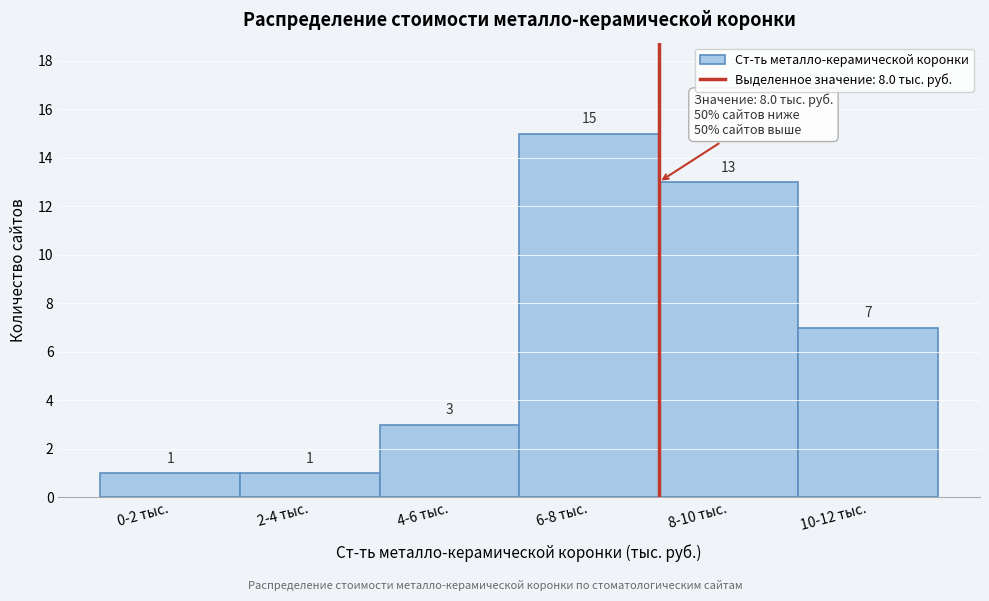

Reading right to left, transcribe all the data shown in this chart.

7	13	15	3	1	1